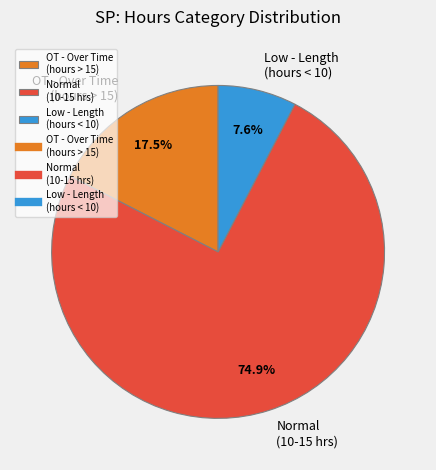

How many segments does this pie chart have?

3